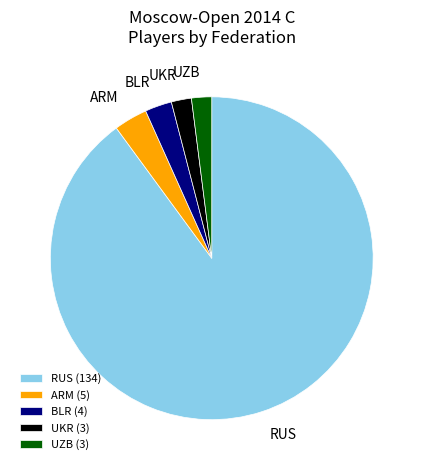

Approximately how many times larger is the value at UKR compared to ARM?

0.6